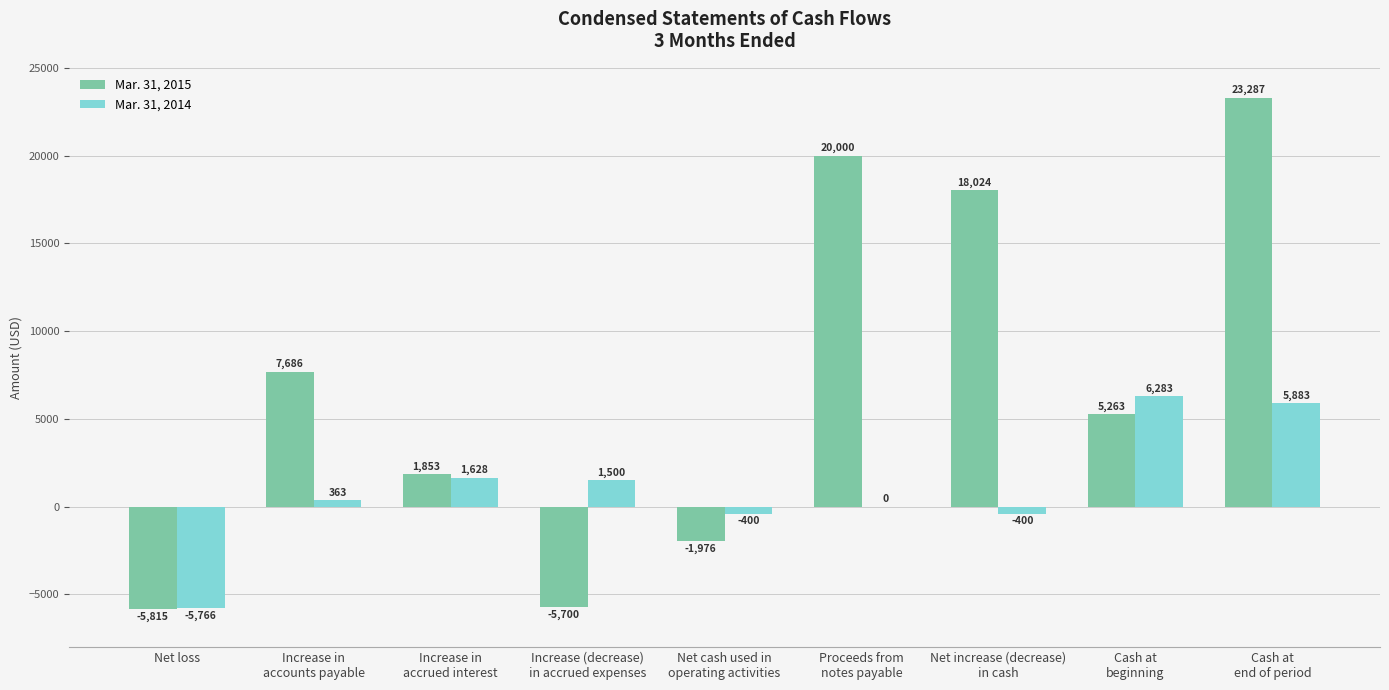

What is the sum of all Mar. 31, 2014 values?

9091